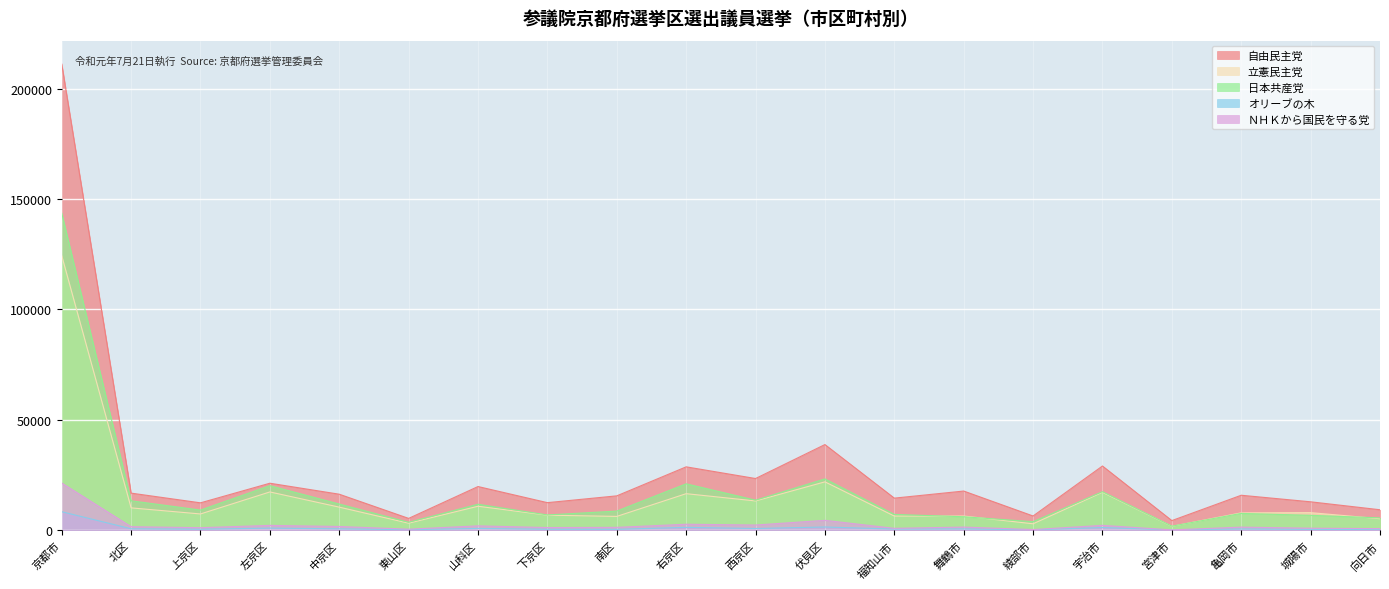

Rank the series at 城陽市 from lowest to highest value.

オリーブの木, ＮＨＫから国民を守る党, 日本共産党, 立憲民主党, 自由民主党